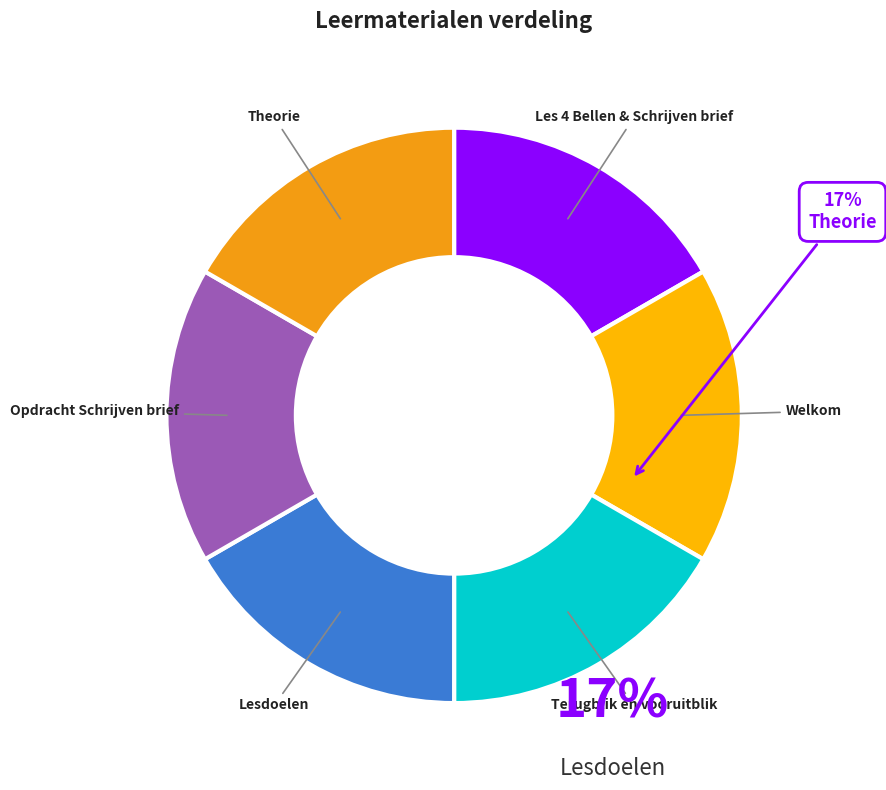

The Les 4 Bellen & Schrijven brief slice represents 17% of the pie. True or false?

True